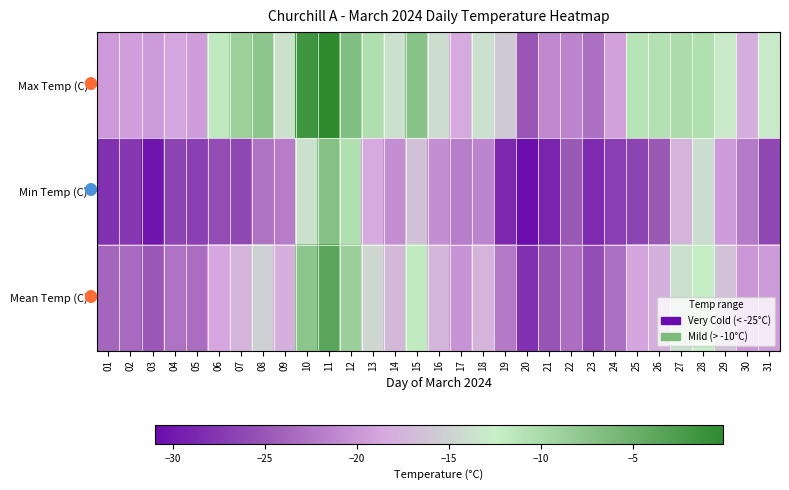

Rank the series by their maximum value, from highest to lowest.

Max Temp (C), Mean Temp (C), Min Temp (C)